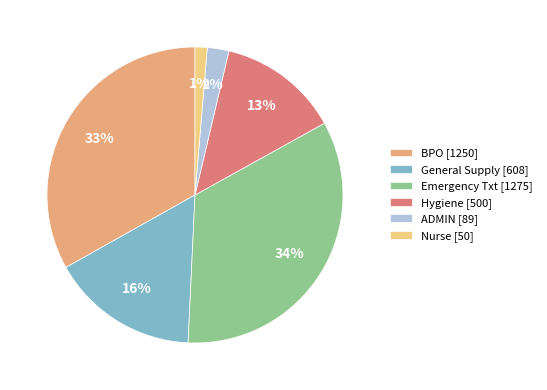

Is it true that BPO [1250] is 33% of the pie?

True